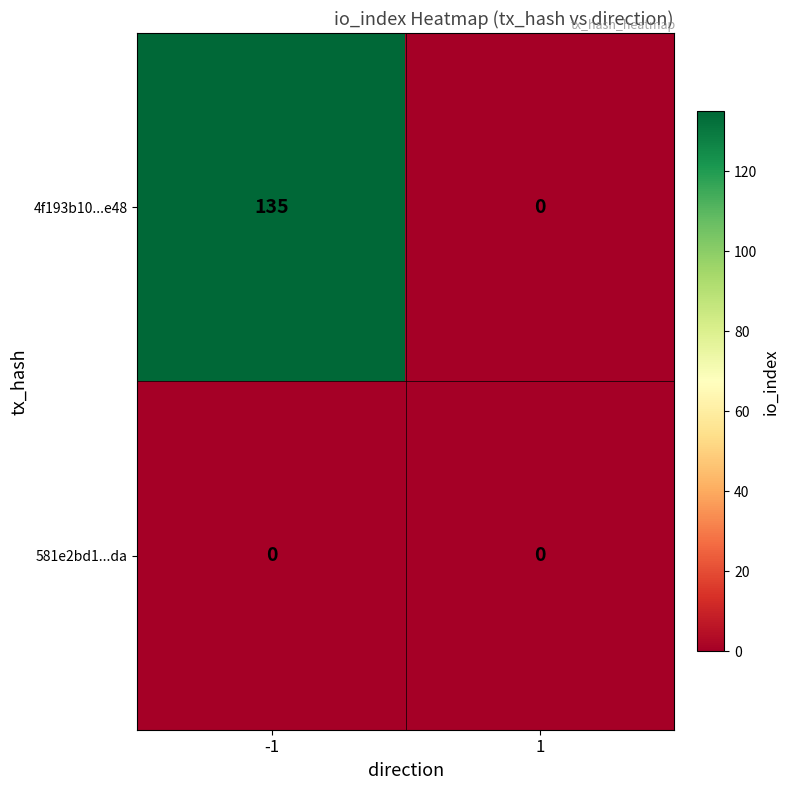

At which category is the sum across all series the highest?

-1